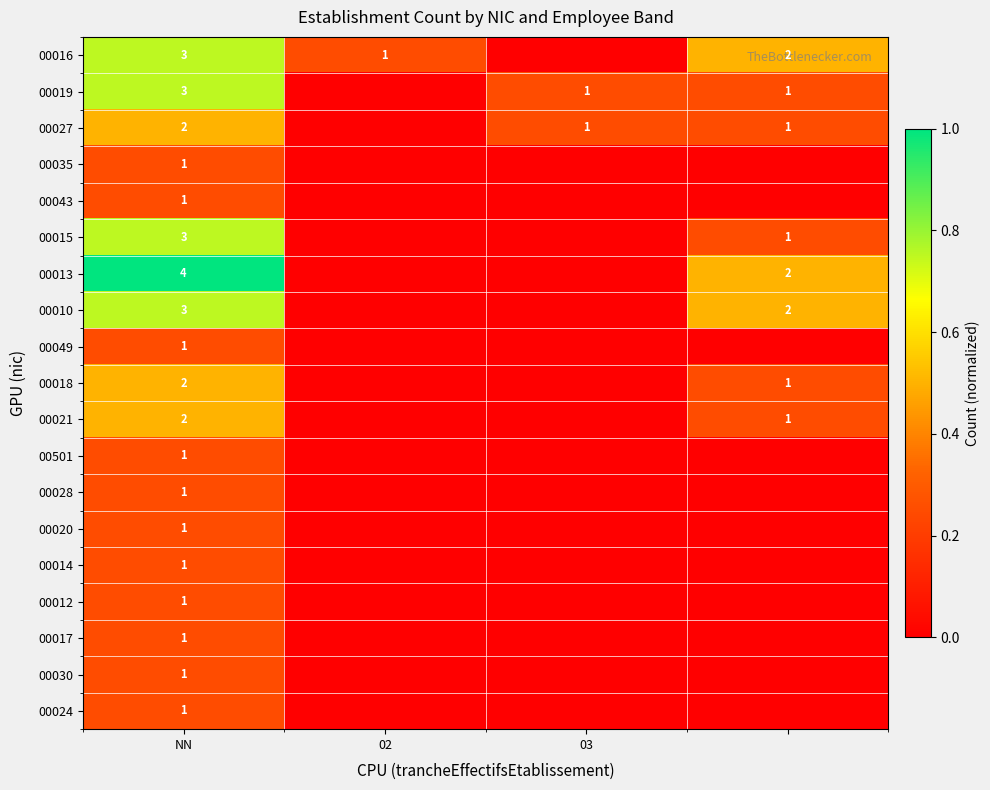

What is the difference between the highest and lowest values at NN?

3